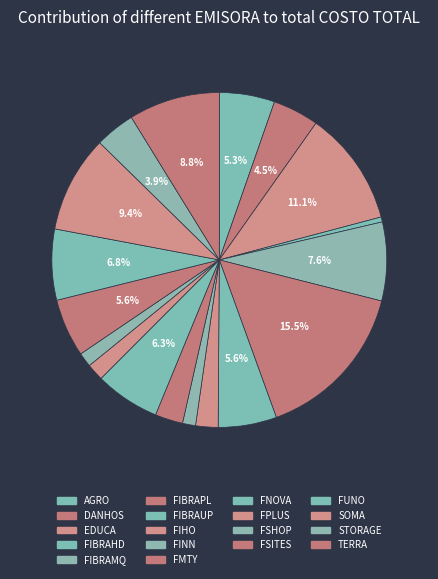

Which category has the biggest portion of the pie?

FIBRAPL